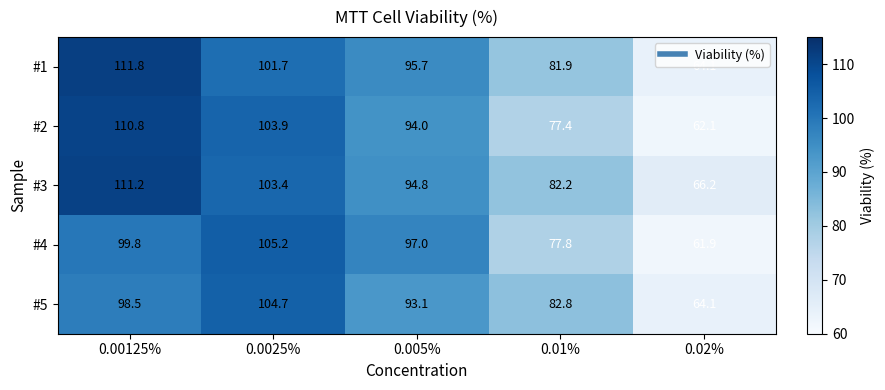

Rank the series at 0.00125% from highest to lowest value.

#1, #3, #2, #4, #5